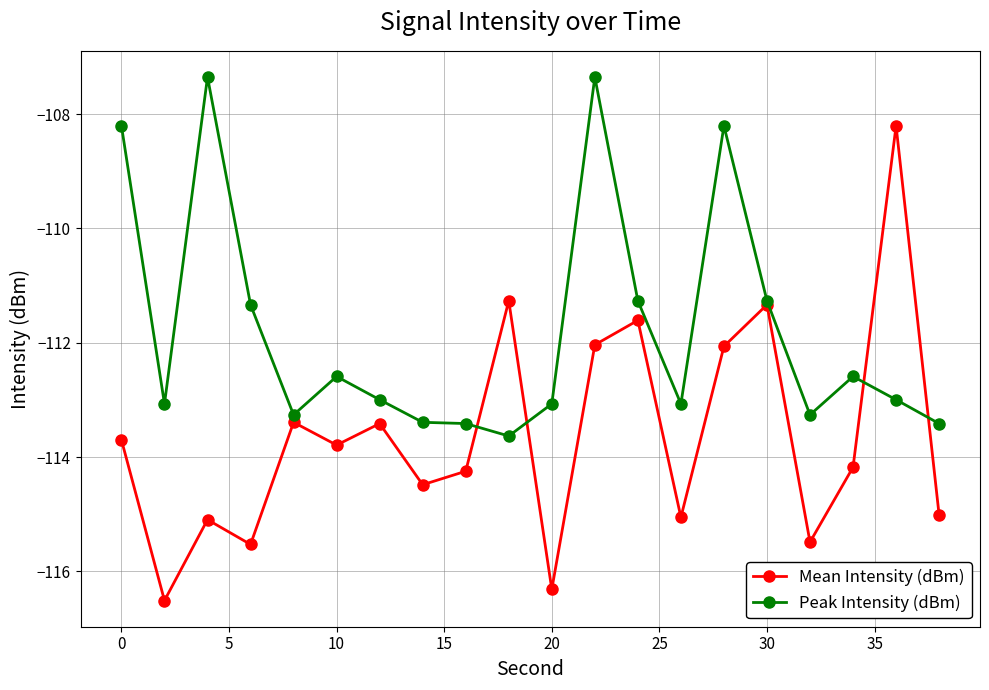

Which series has the widest spread of values?

Mean Intensity (dBm)